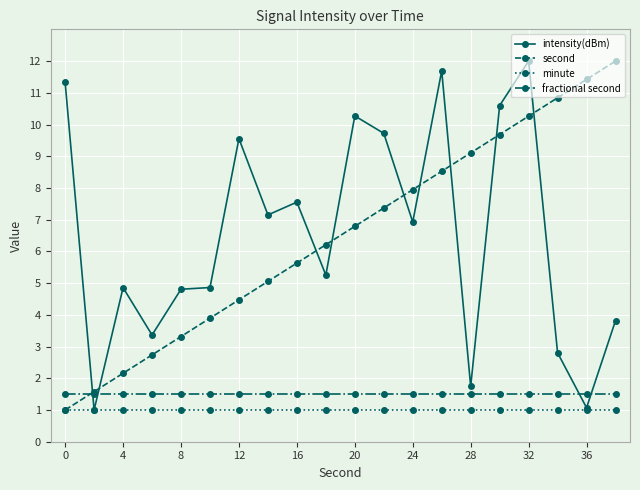

Does the chart display data point markers on the line(s)?

Yes